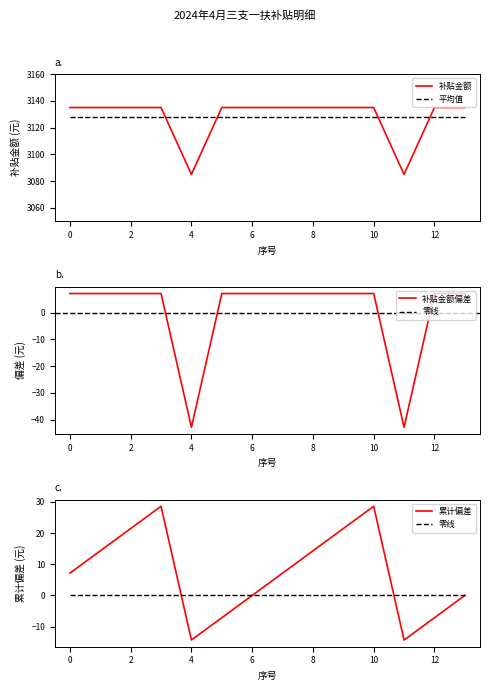

What is the highest value of the 补贴金额 series?

3135.0